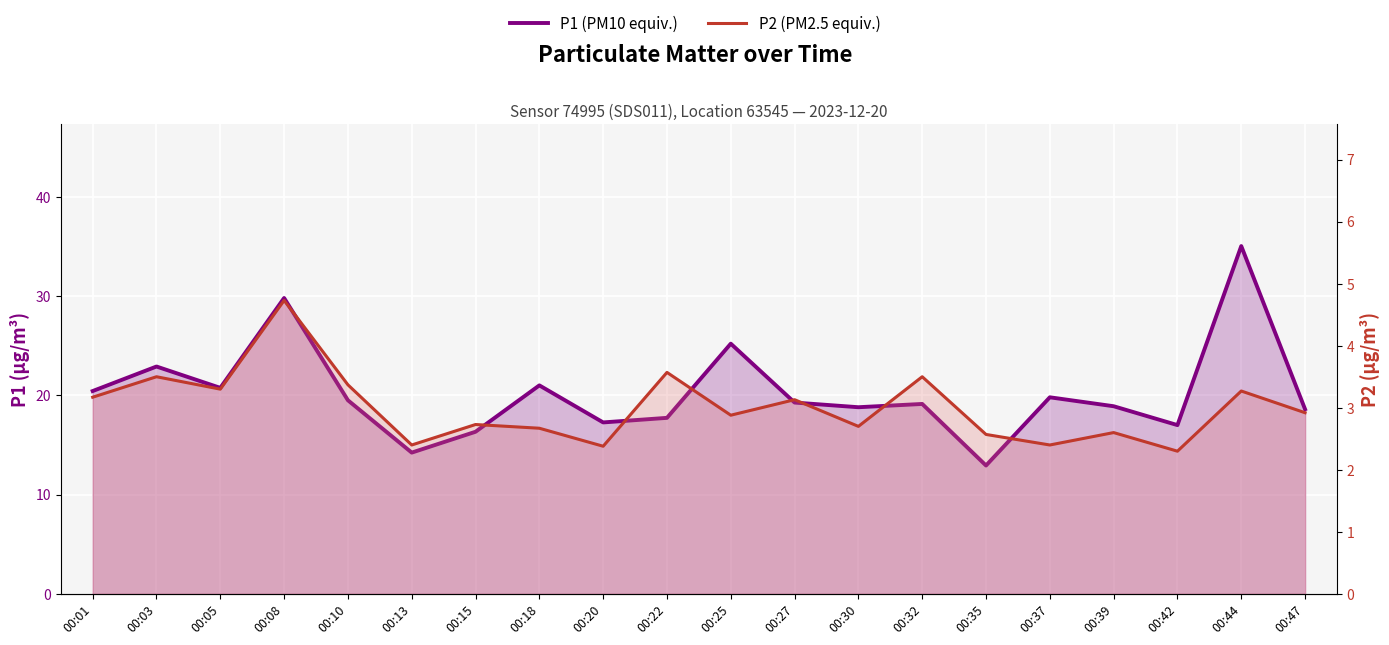

Between 00:10 and 00:20, which series saw the biggest shift?

P1 (PM10 equiv.)